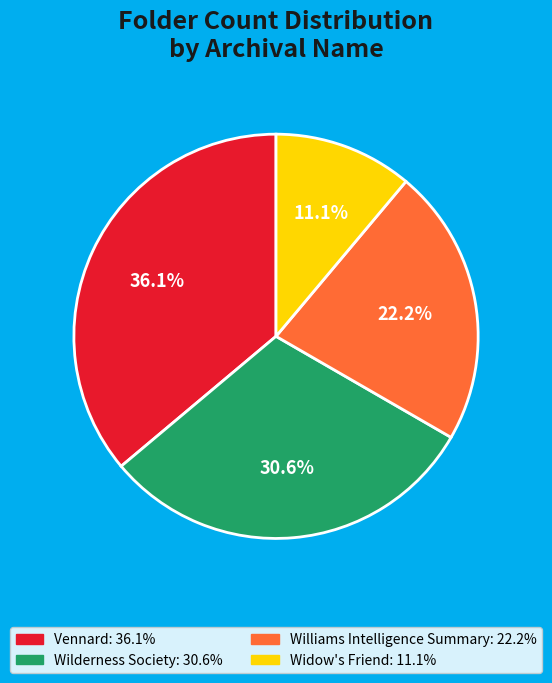

Count the number of slices in the pie.

4